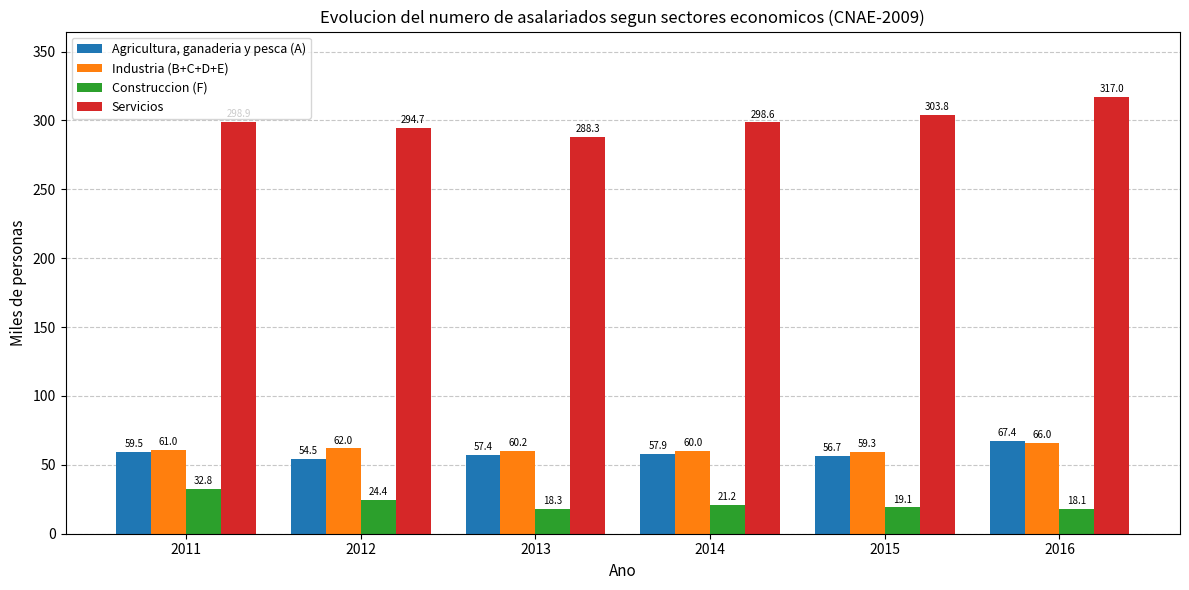

True or false: Construccion (F) has a value of 18.3 at 2013.

True